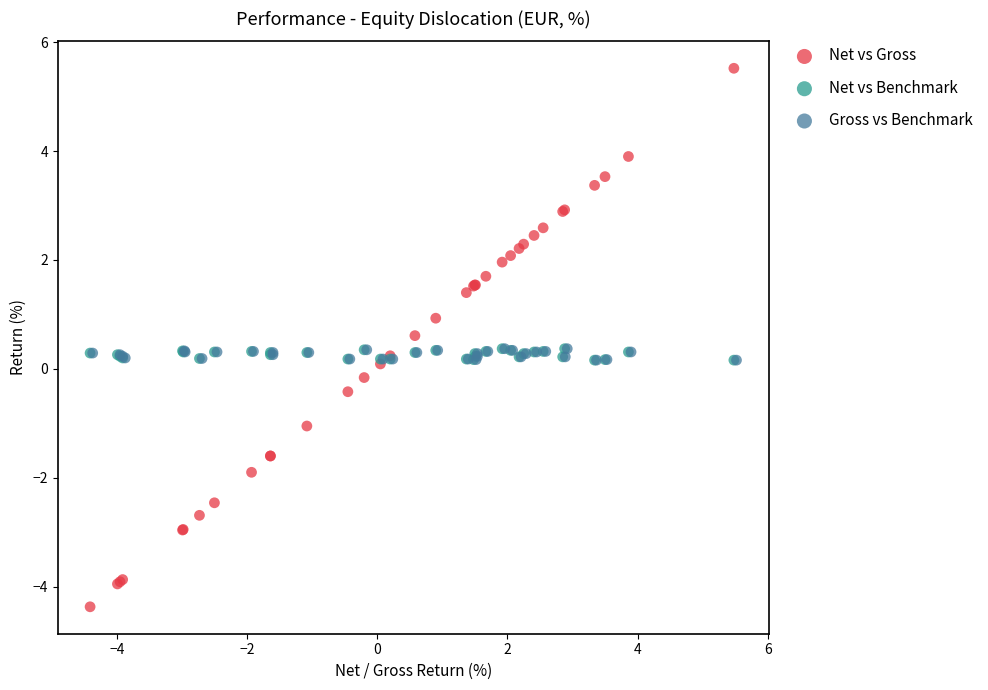

Which series has the widest spread of Y values?

Net vs Gross